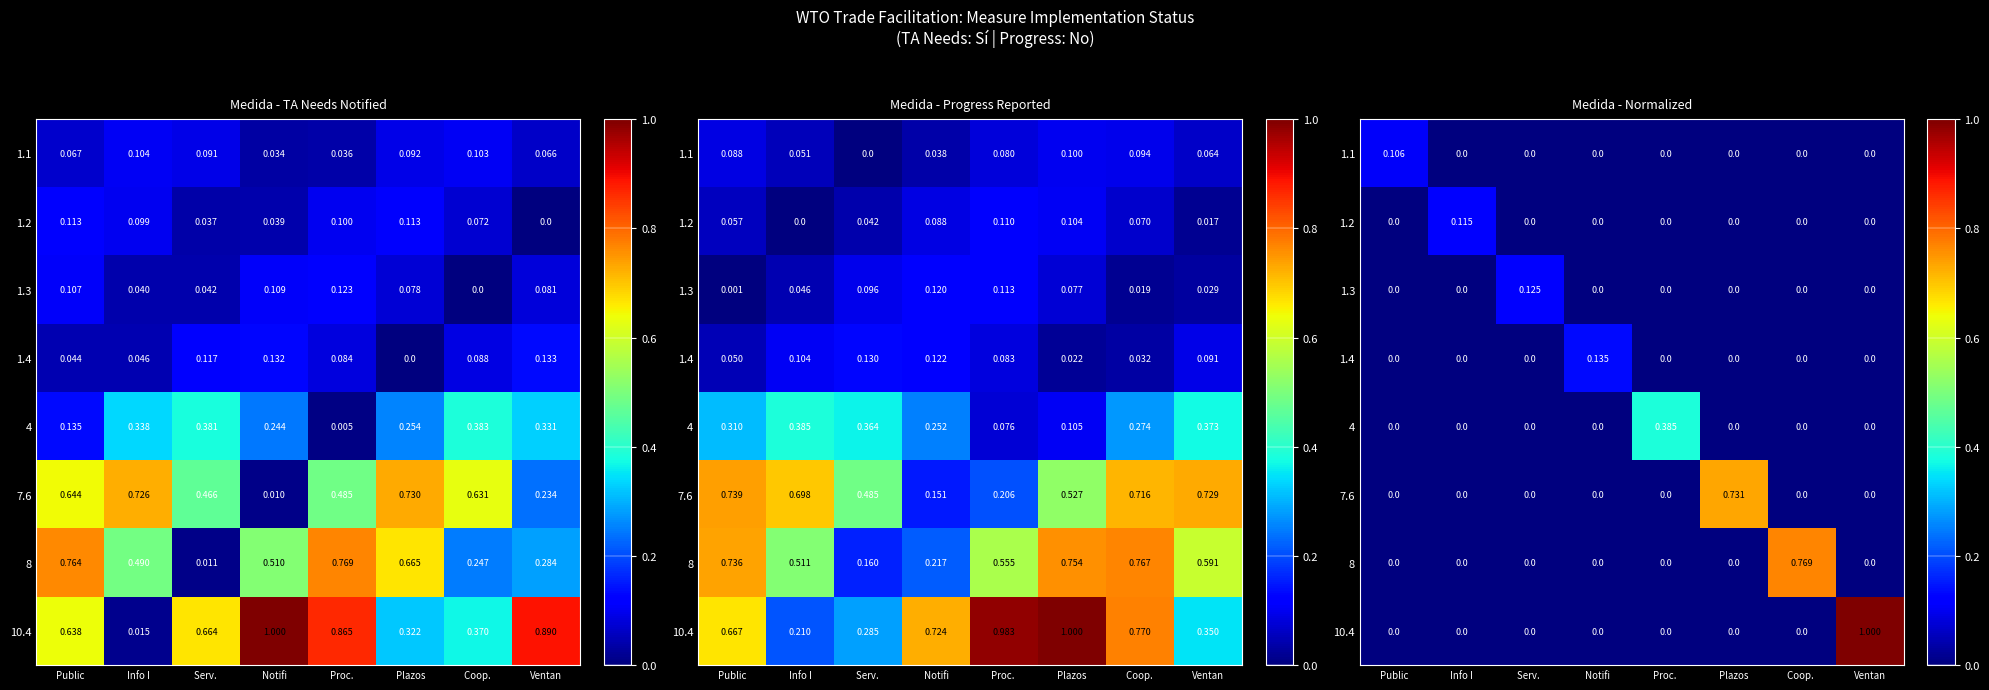

What is the greatest value displayed?

1.0